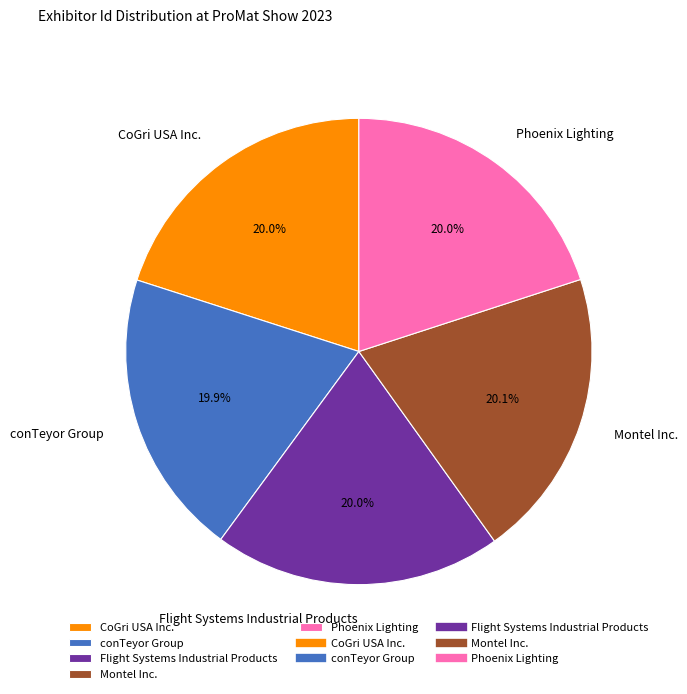

What is the ratio of the value at Flight Systems Industrial Products to the value at CoGri USA Inc.?

1.0